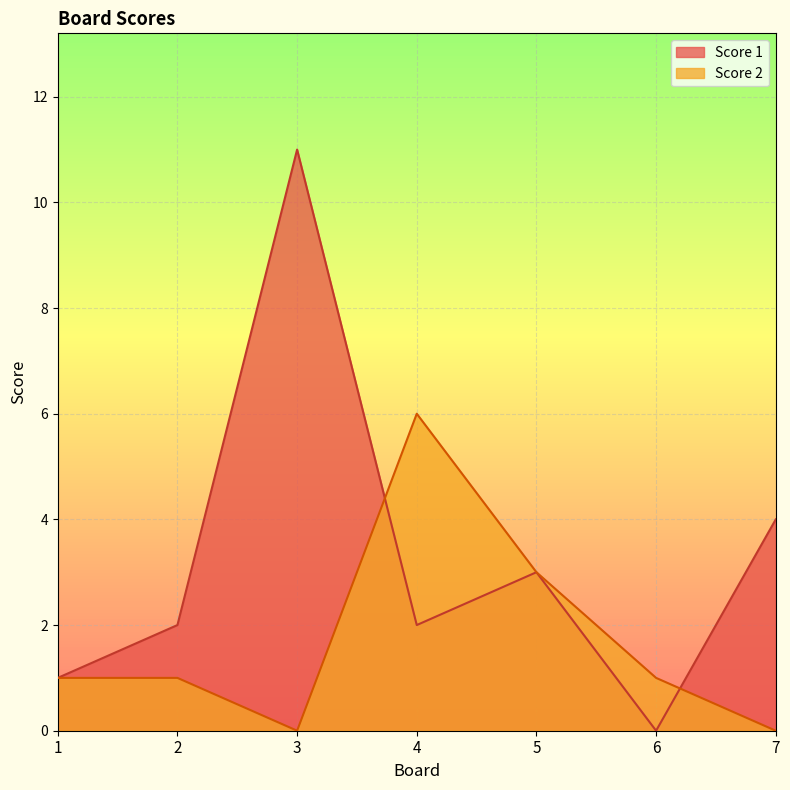

What is the sum of the Score 2 values at 6 and 7?

1